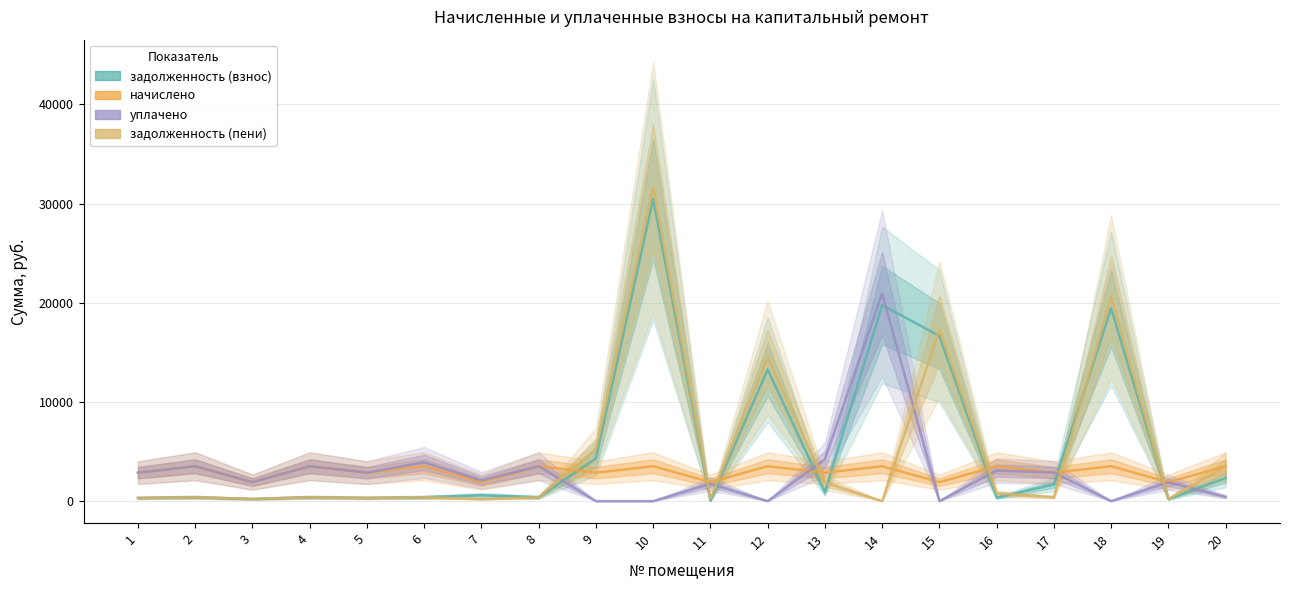

Which series ends up on top after the final intersection of задолженность (взнос) and начислено?

начислено